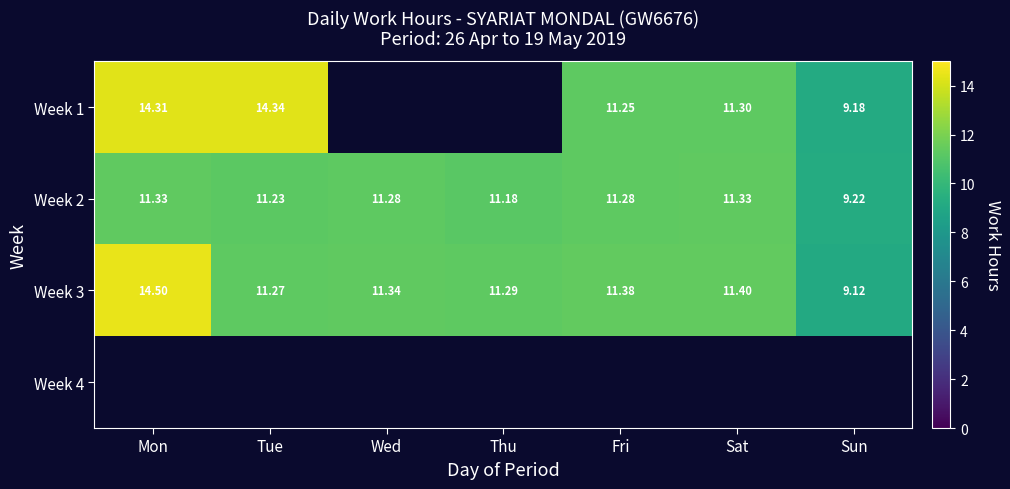

The value of Week 1 at Sat is 15.9. True or false?

False